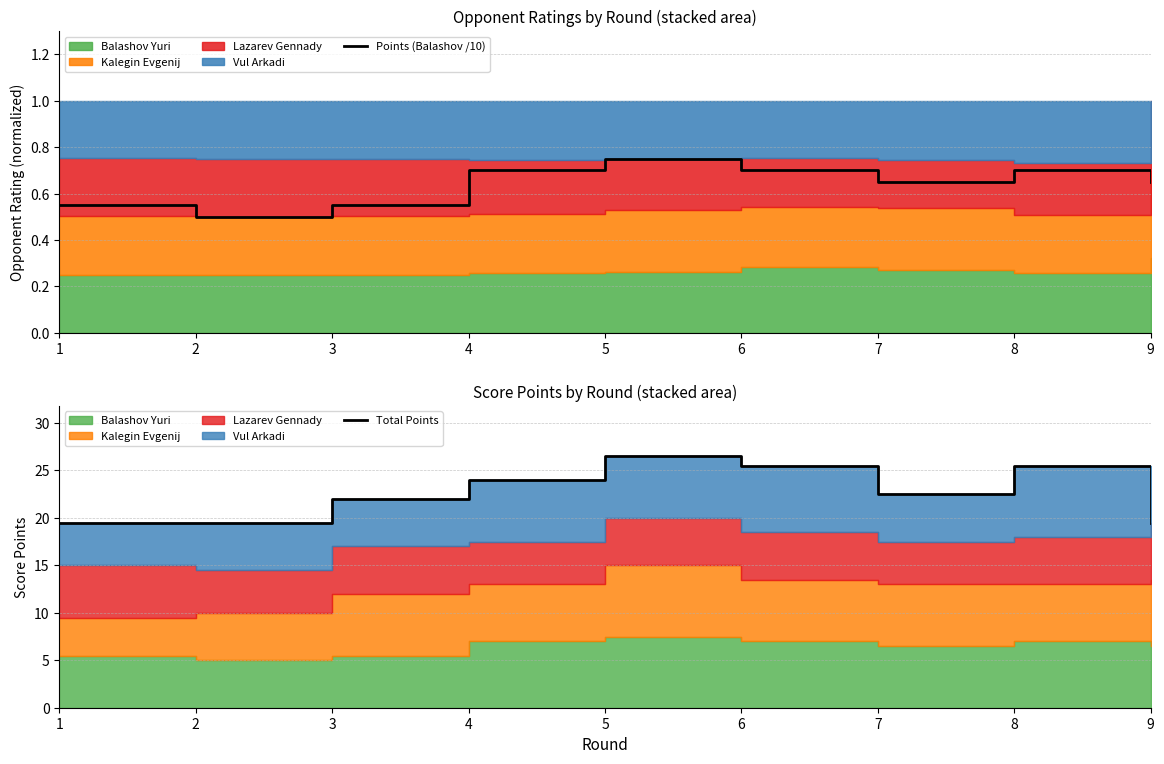

What is the difference between the maximum and minimum values in the Total Points series?

7.0